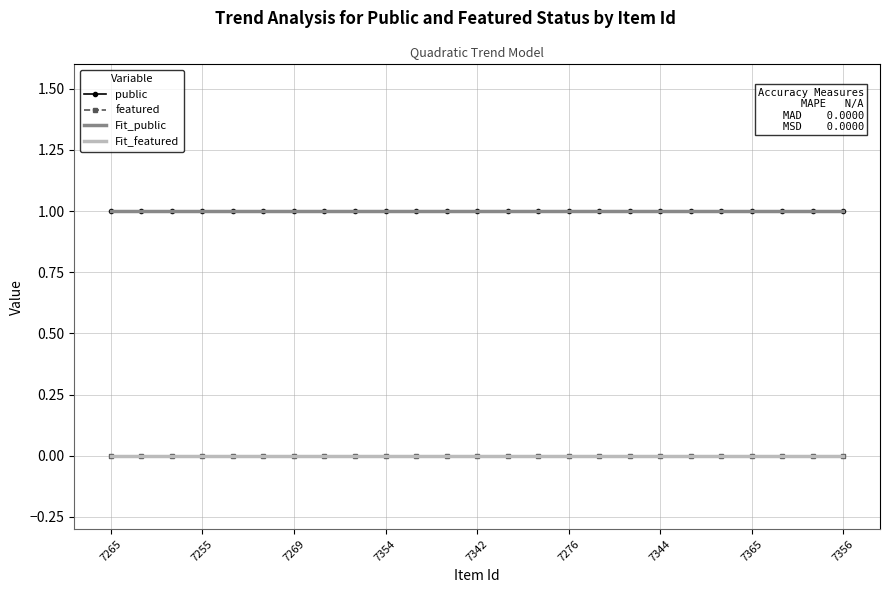

True or false: featured and Fit_public intersect in this chart.

False